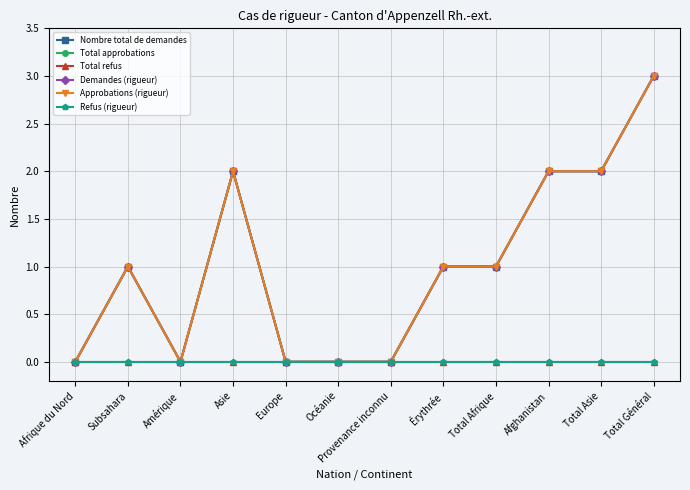

At which label does Refus (rigueur) reach its minimum?

Afrique du Nord